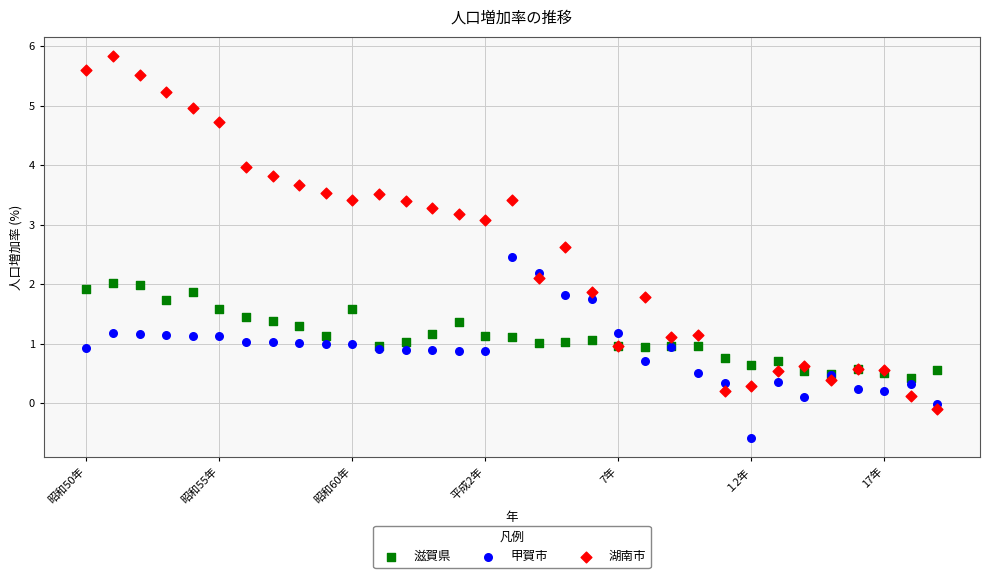

Which series contains the lowest Y value?

甲賀市